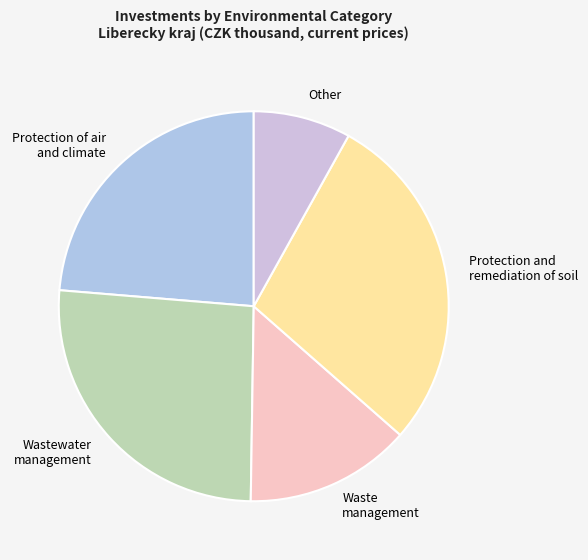

Between Waste management and Protection of air and climate, which is larger?

Protection of air and climate